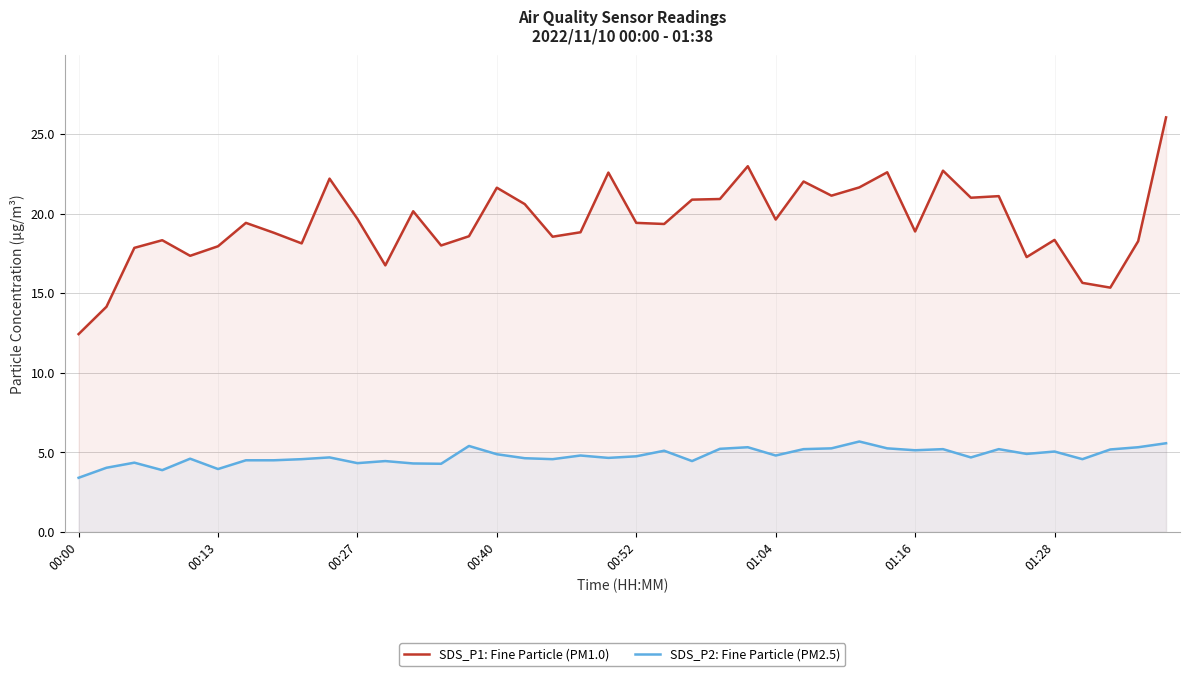

Which series has the largest total across all categories?

SDS_P1: Fine Particle (PM1.0)